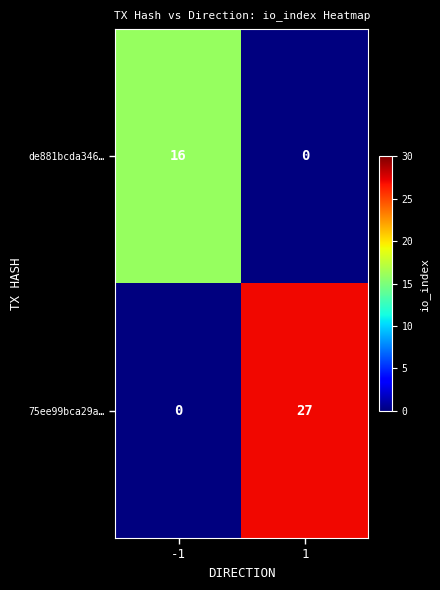

Which series changed the most between -1 and 1?

75ee99bca29a…